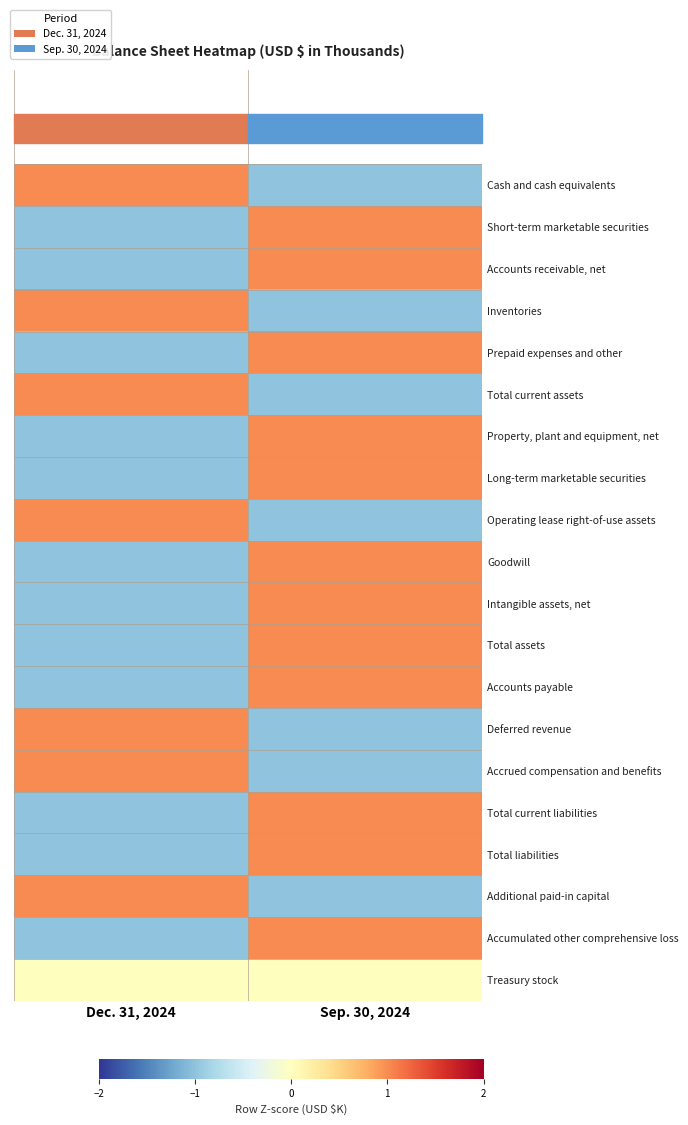

At which category is the sum across all series the highest?

Sep. 30, 2024